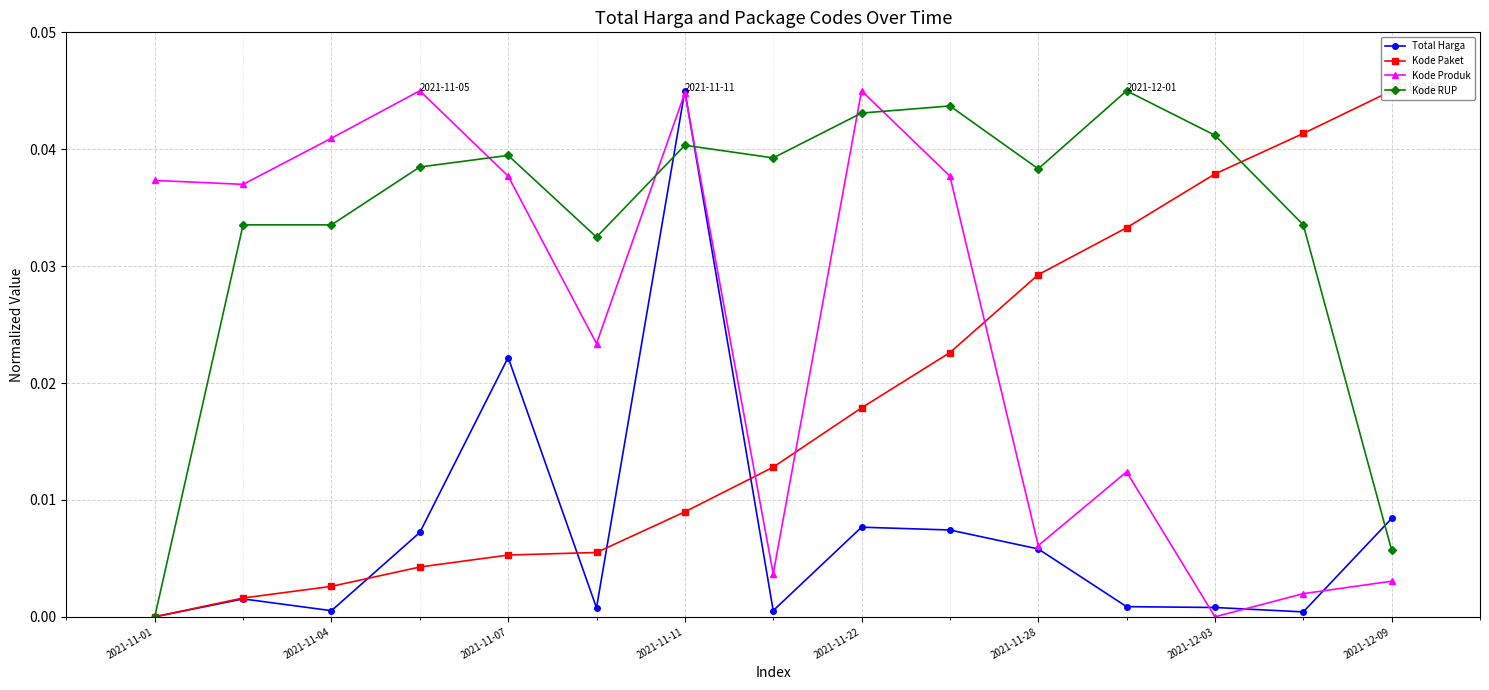

In Kode Produk, how many points are higher than both neighbors (excluding endpoints)?

4